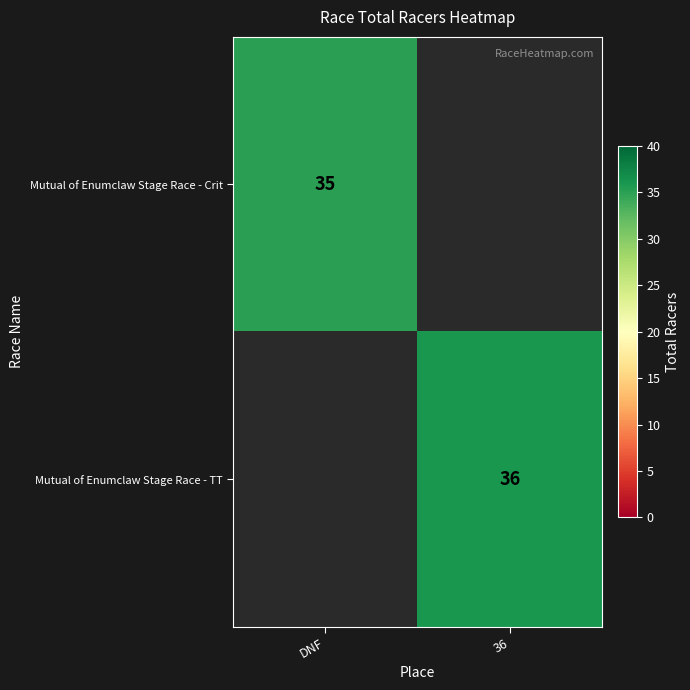

The value of Mutual of Enumclaw Stage Race - TT at 36 is 36. True or false?

True